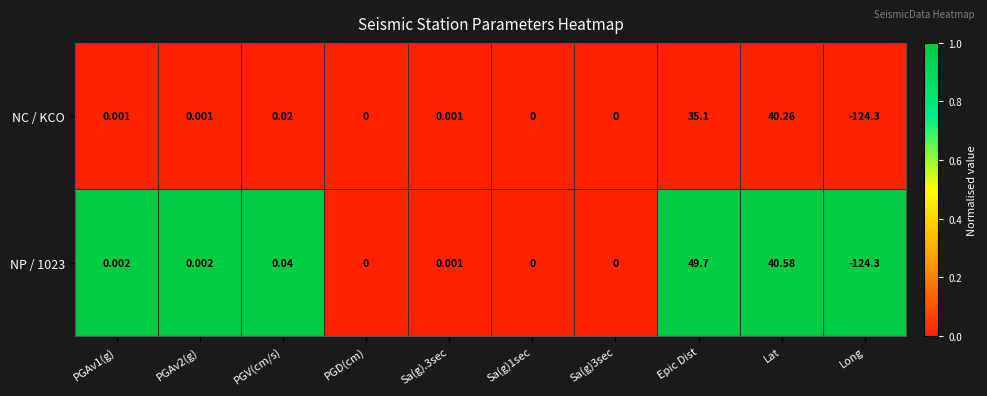

At which category is the sum across all series the highest?

Epic Dist